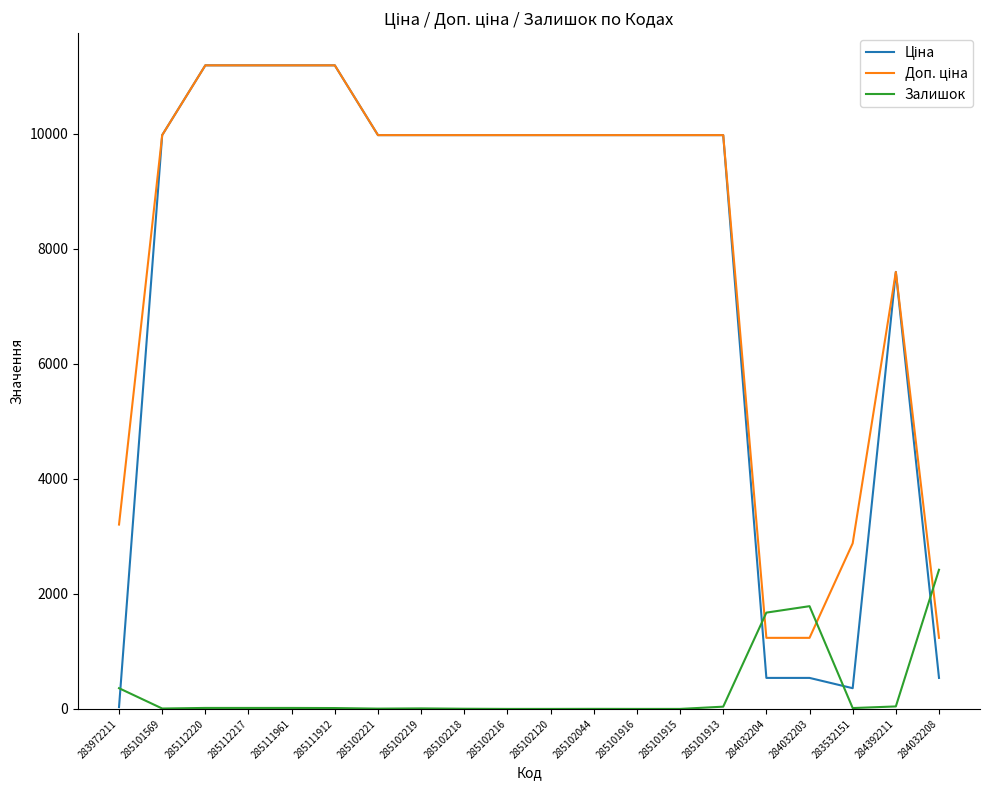

What is the maximum value shown in the chart?

11188.2